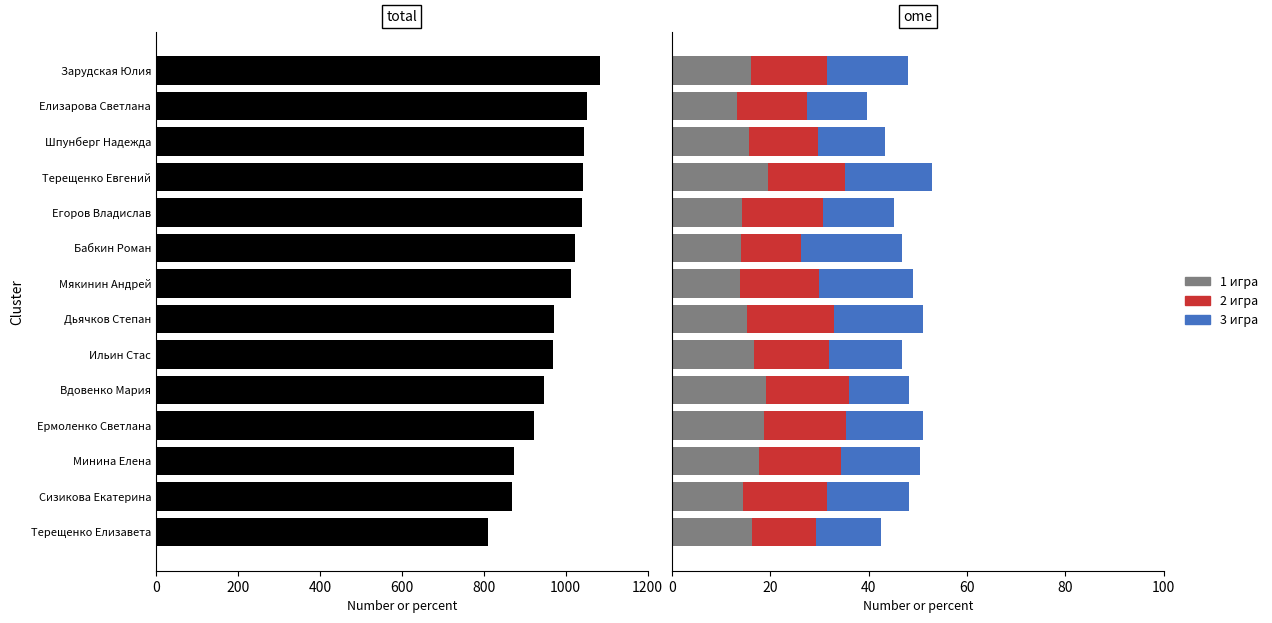

What is the lowest value of the 1 игра series?

13.3